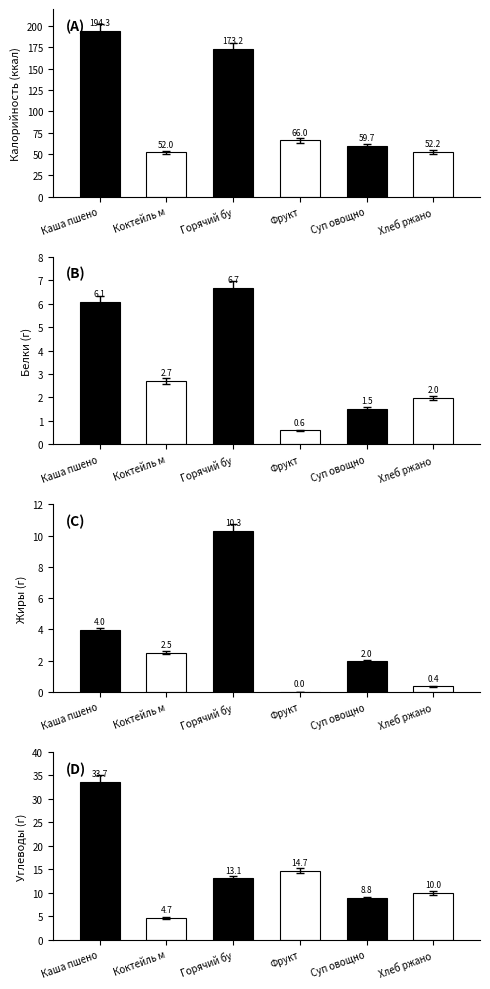

At Коктейль м, list the series in order from smallest to largest.

Жиры, Белки, Углеводы, Калорийность